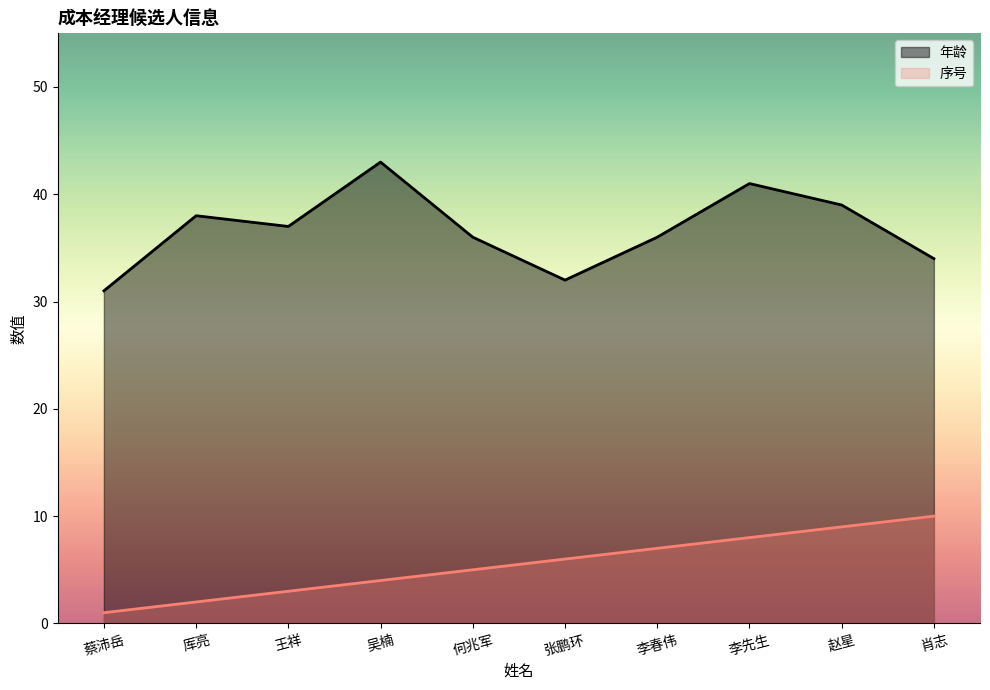

True or false: 序号 and 年龄 intersect in this chart.

False